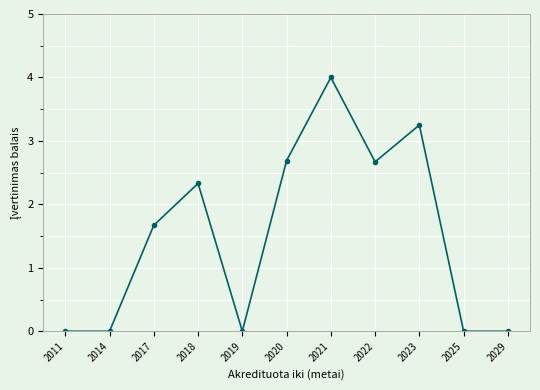

Count the number of data series in this chart.

1